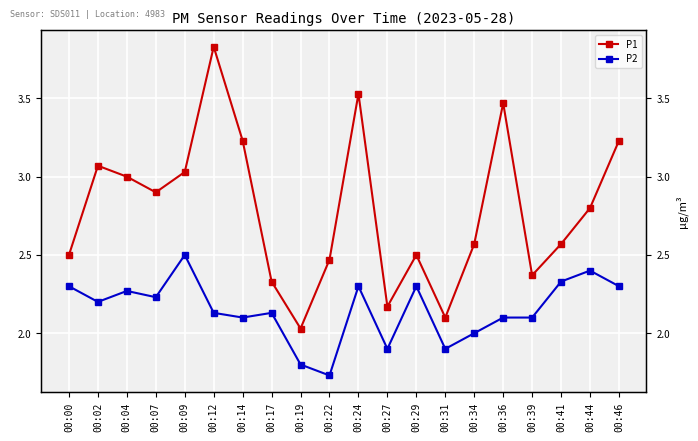

At how many categories does at least one series exceed 3?

7